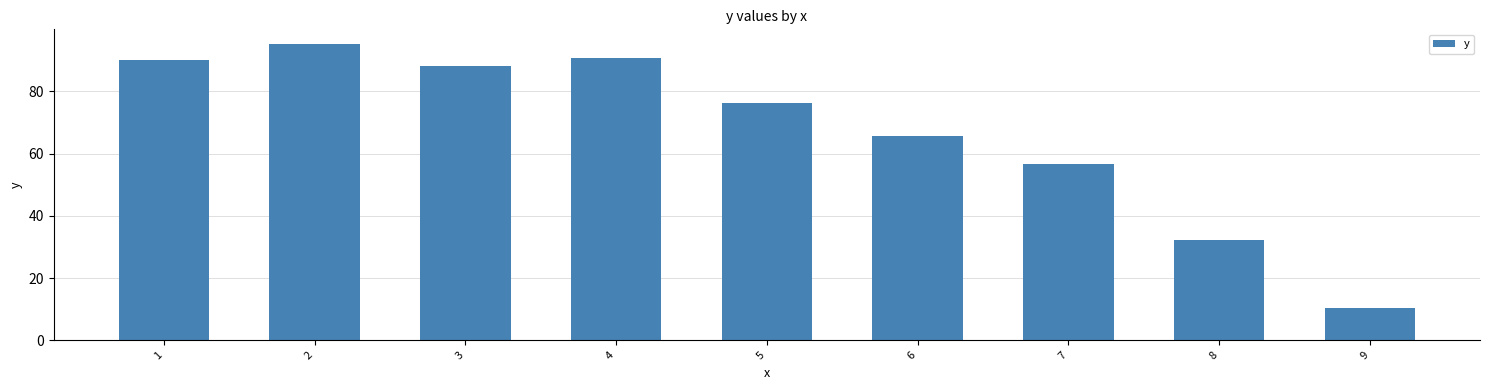

Reading right to left, transcribe all the data shown in this chart.

10.4	32.3	56.8	65.8	76.4	90.6	88.2	95.2	90.1